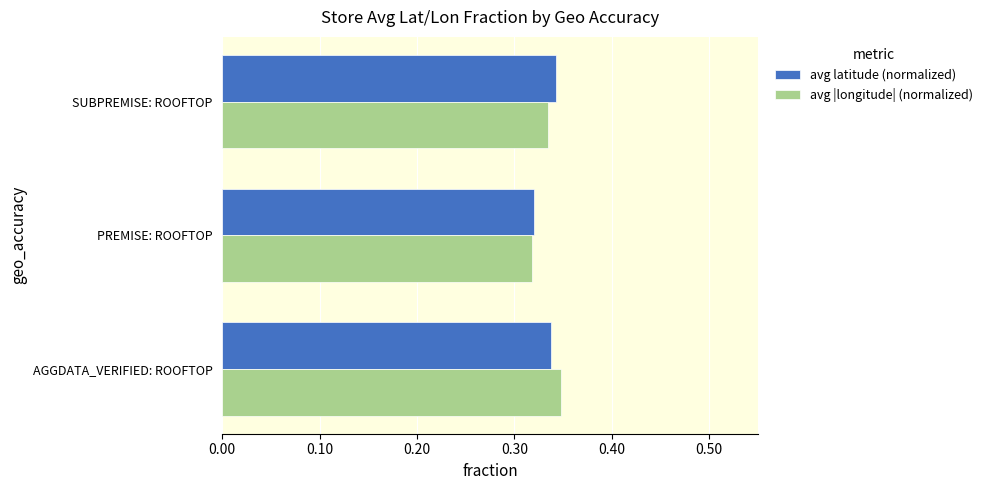

Is it true that avg |longitude| (normalized) equals 0.5 at PREMISE: ROOFTOP?

False